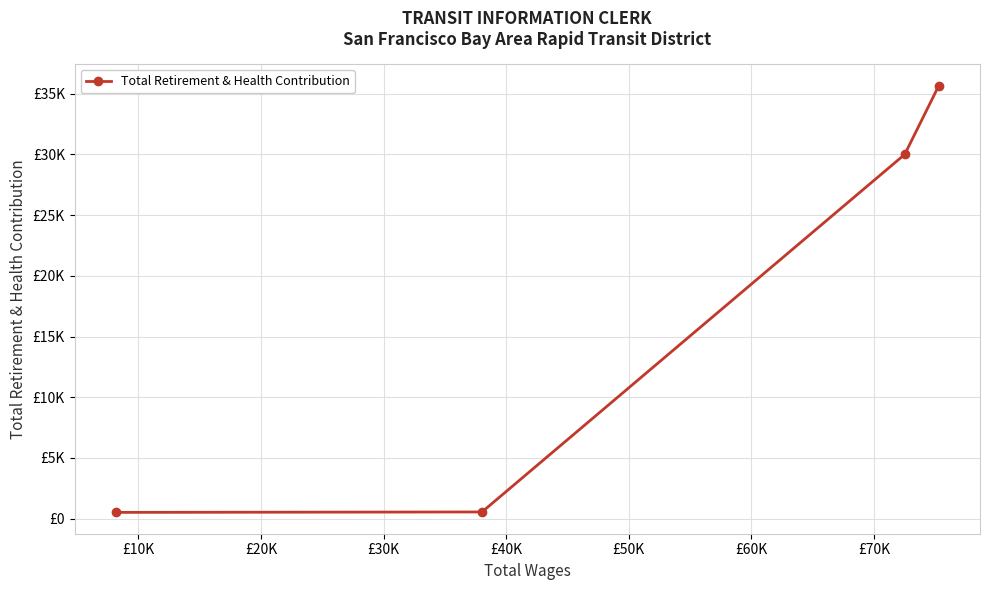

What is the smallest value displayed?

519